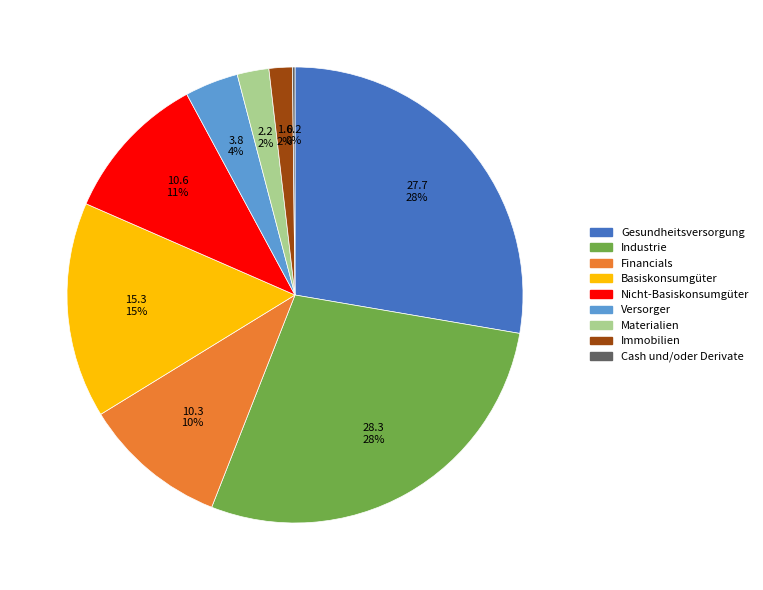

To the nearest percent, what is the combined percentage of Materialien and Gesundheitsversorgung?

30%